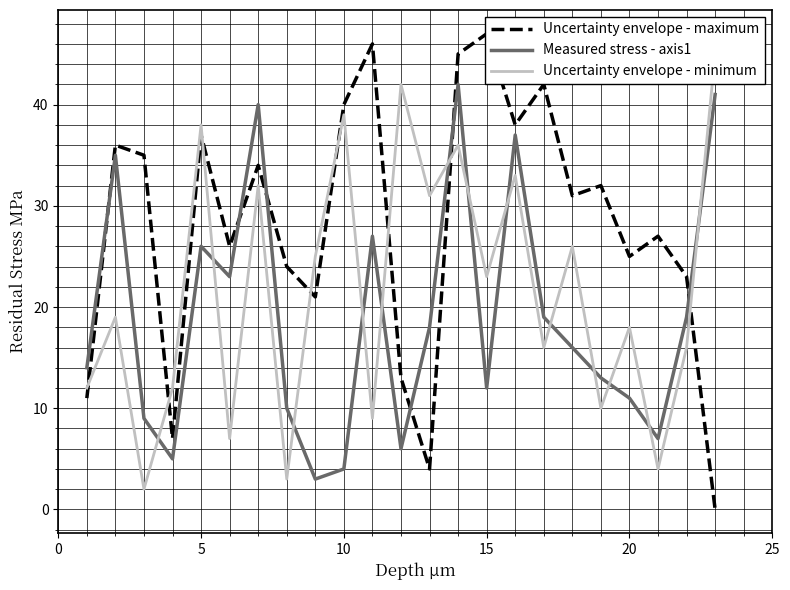

True or false: Measured stress - axis1 has a value of 4 at 10.

True